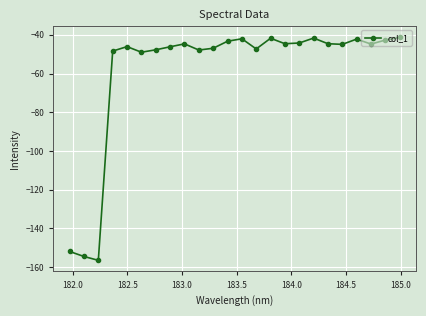

What is the greatest value displayed?

-41.3